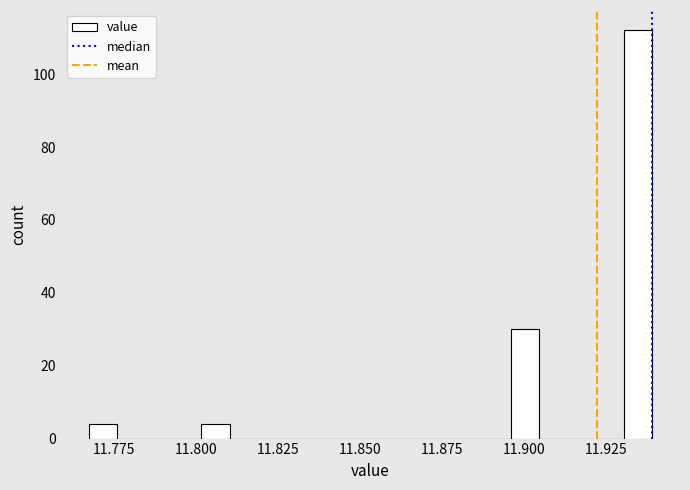

Around what value on the x-axis is the tallest bar? Give the approximate position of its centre, as read against the axis.

11.935